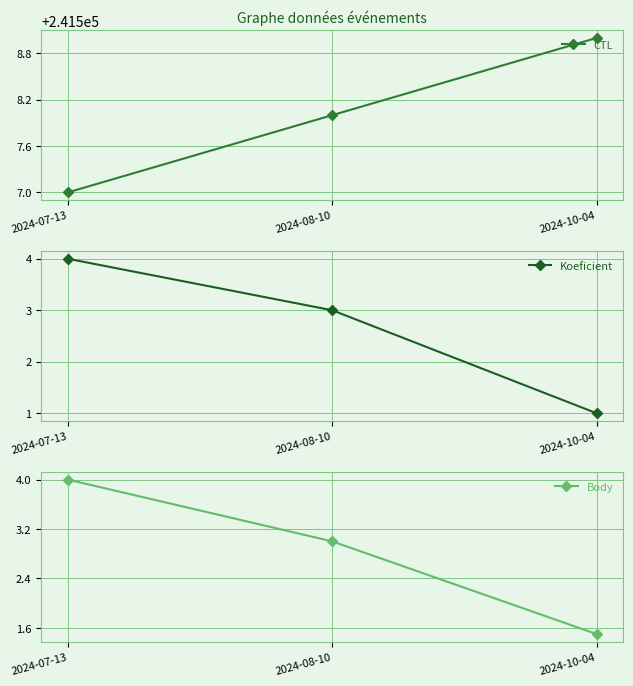

How many data points in Body are above 3?

1